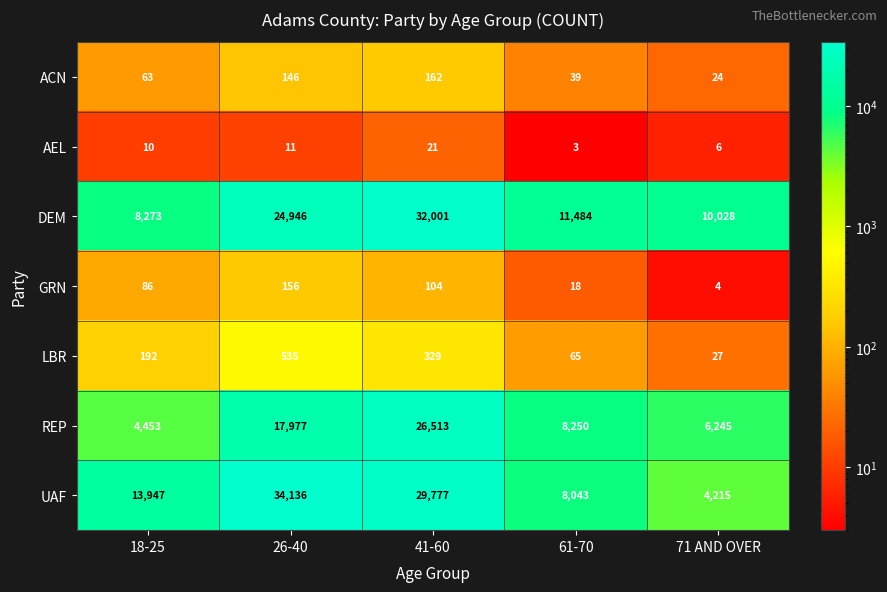

What is the total value across all series at 61-70?

27902